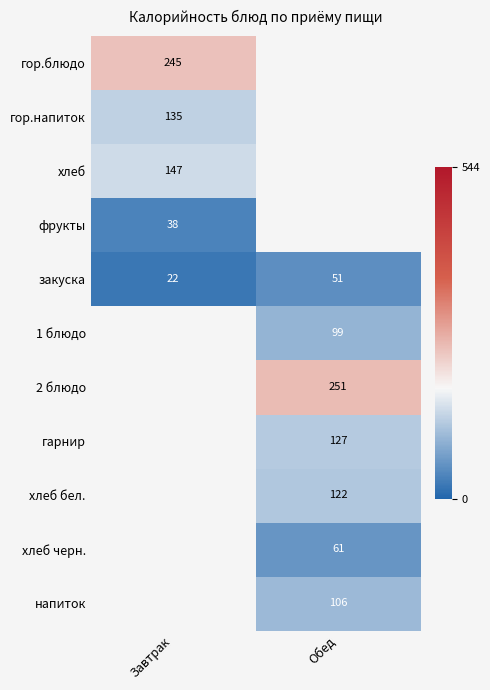

List the labels in order of закуска value, largest first.

Обед, Завтрак